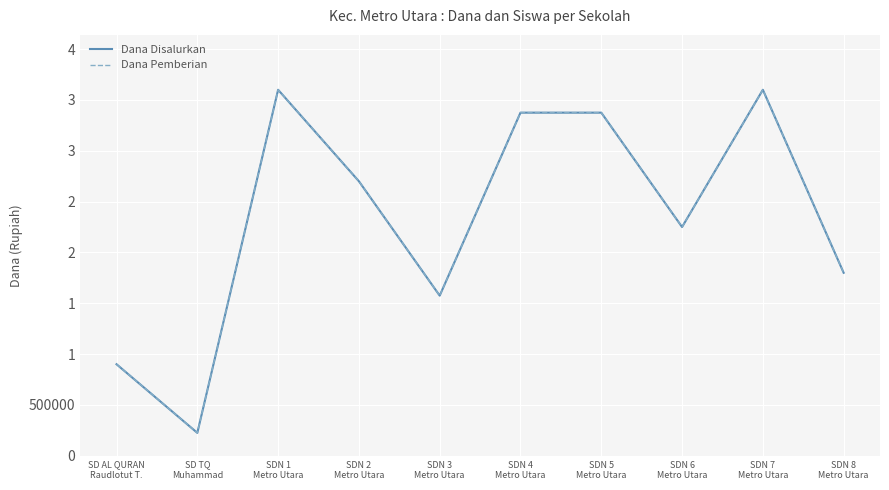

Reading right to left, list all the values displayed in this chart.

Dana Disalurkan: 1800000	3600000	2250000	3375000	3375000	1575000	2700000	3600000	225000	900000
Dana Pemberian: 1800000	3600000	2250000	3375000	3375000	1575000	2700000	3600000	225000	900000